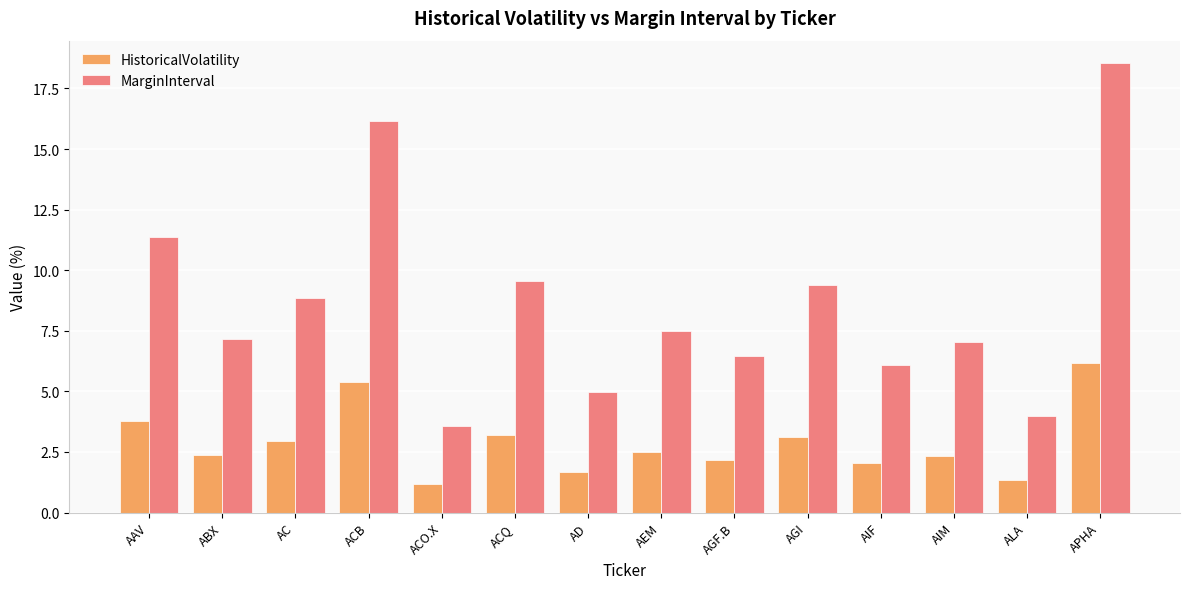

What is the sum of all MarginInterval values?

120.7